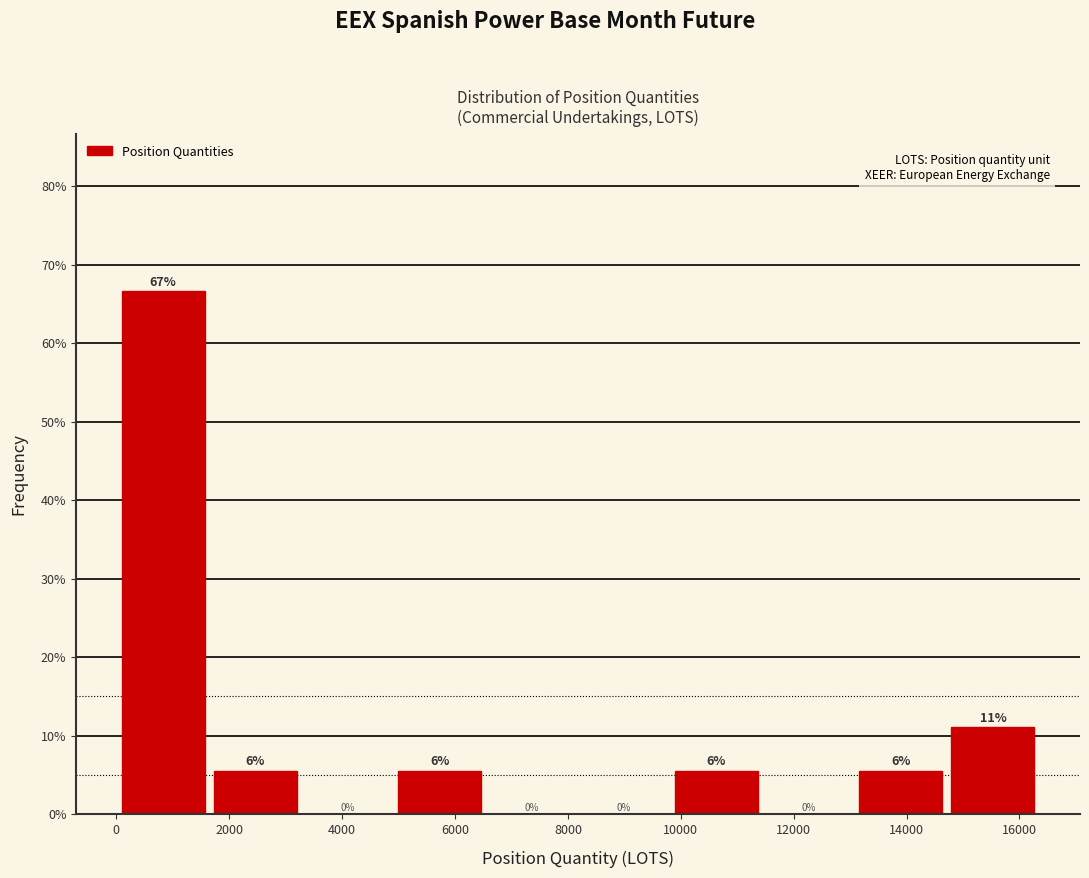

Over which range of the x-axis is the bar tallest?

0 to 1600